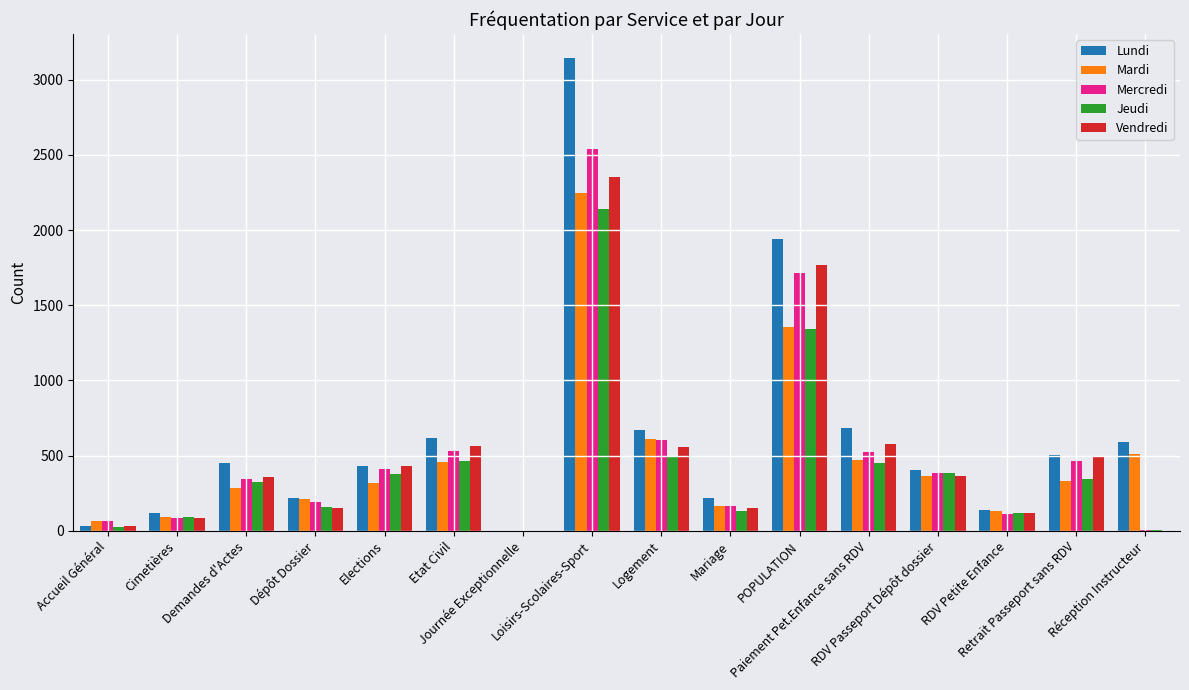

What is the maximum value for Jeudi?

2140